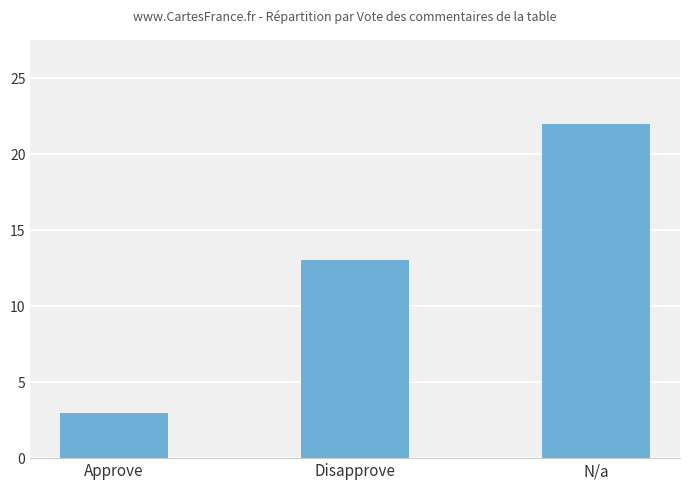

What is the label of the 2nd bar from the left?

Disapprove